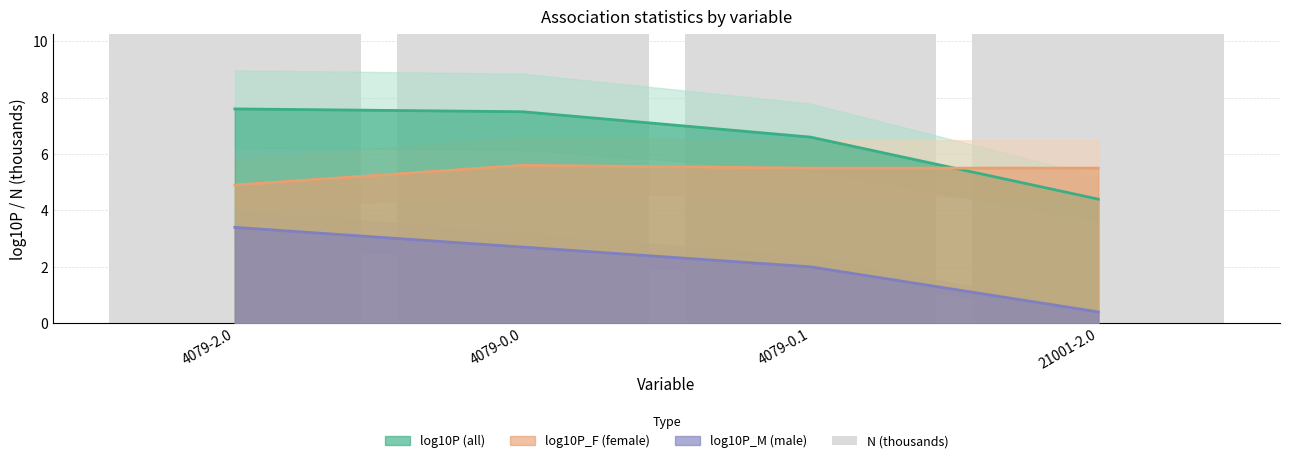

The chart shows a value of 23.4 at 4079-0.0. True or false?

False